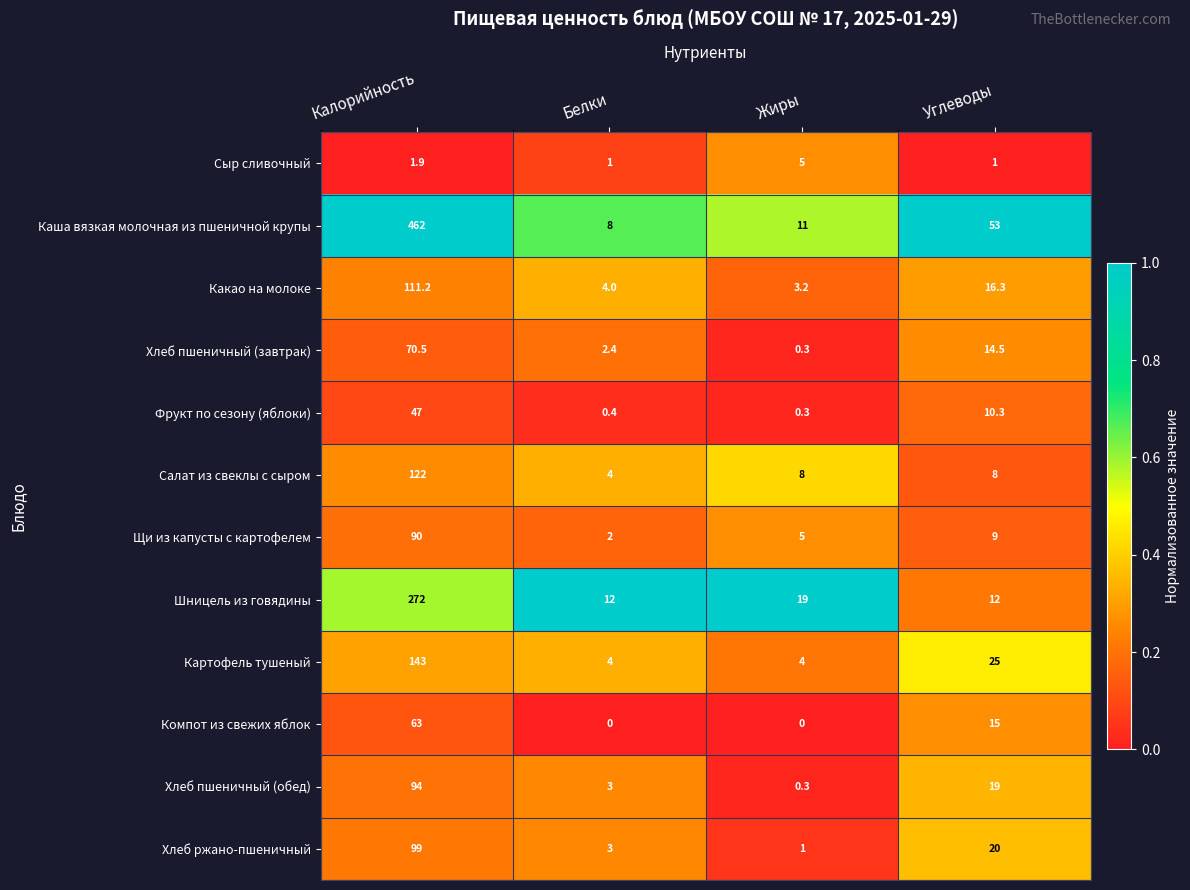

Which series changed the most between Калорийность and Жиры?

Каша вязкая молочная из пшеничной крупы